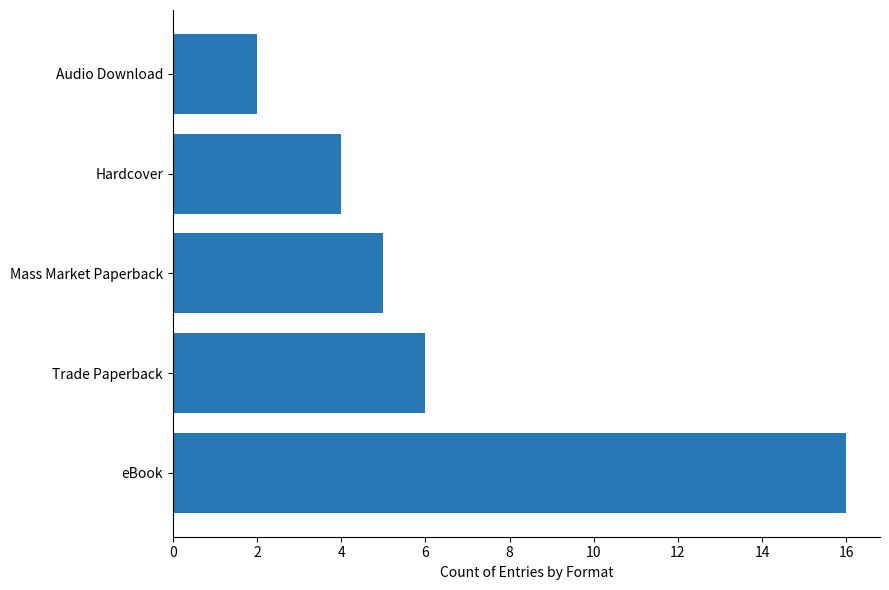

What is the difference between the maximum and minimum values?

14